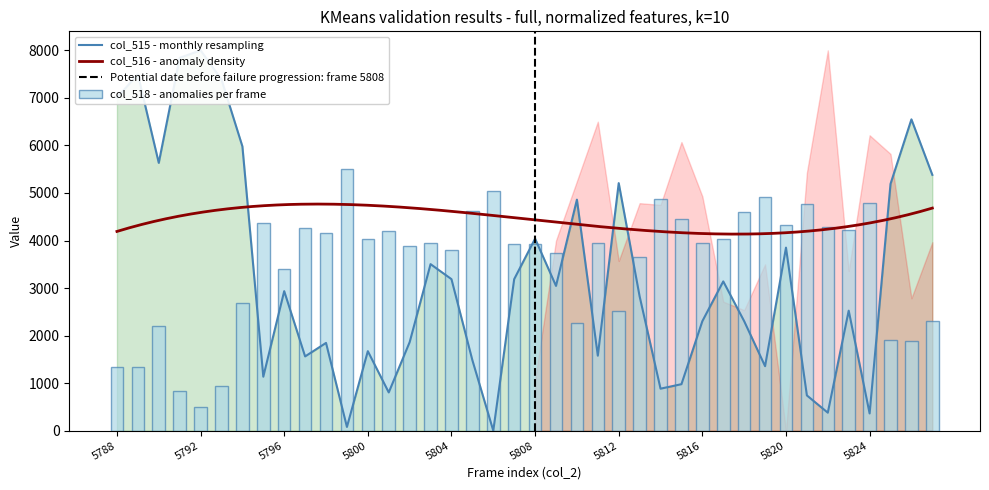

Reading left to right, list all the values displayed in this chart.

col_515: 7005.9	7495.1	5633.1	7842.2	8000.0	7384.6	5980.3	1136.1	2934.9	1562.1	1846.2	78.9	1672.6	804.7	1861.9	3503.0	3187.4	1483.2	0.0	3187.4	4039.4	3045.4	4860.0	1577.9	5207.1	2824.5	883.6	978.3	2303.7	3140.0	2303.7	1357.0	3850.1	741.6	378.7	2524.7	362.9	5191.3	6548.3	5380.7
col_518: 1339.8	1330.1	2199.2	841.8	500.0	939.5	2687.5	4367.2	3390.6	4259.8	4152.3	5500.0	4025.4	4191.4	3878.9	3957.0	3791.0	4630.9	5050.8	3918.0	3918.0	3732.4	2267.6	3957.0	2511.7	3654.3	4865.2	4445.3	3937.5	4025.4	4591.8	4914.1	4328.1	4767.6	4289.1	4230.5	4787.1	1906.2	1896.5	2296.9